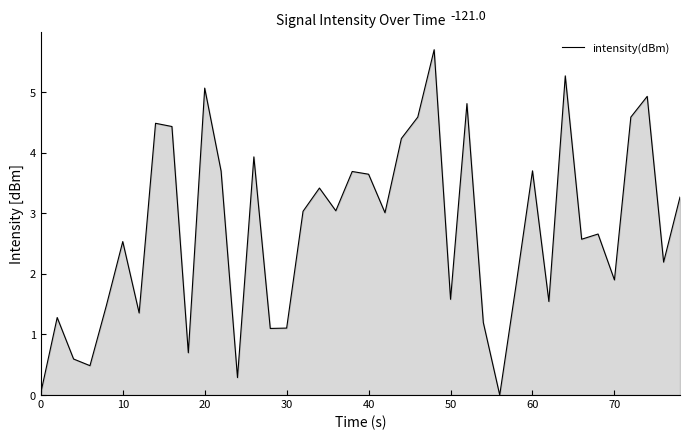

Does the chart have visible grid lines?

No